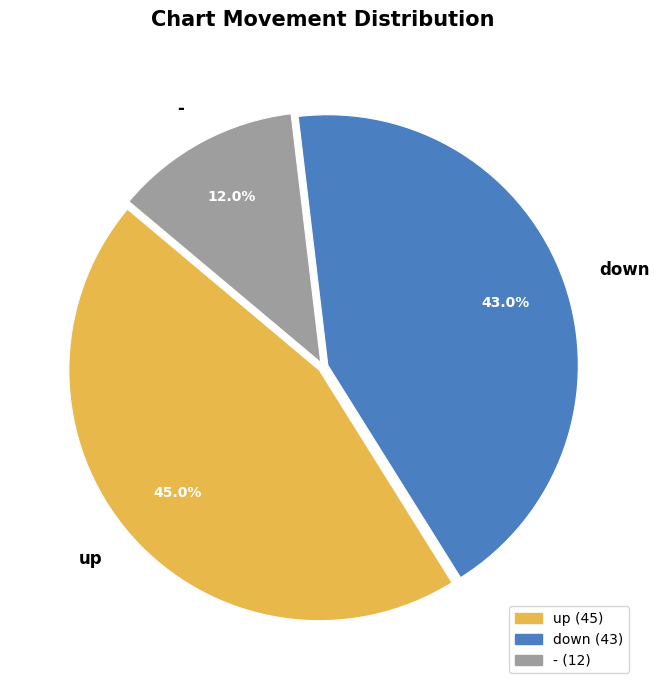

Which category has the biggest portion of the pie?

up